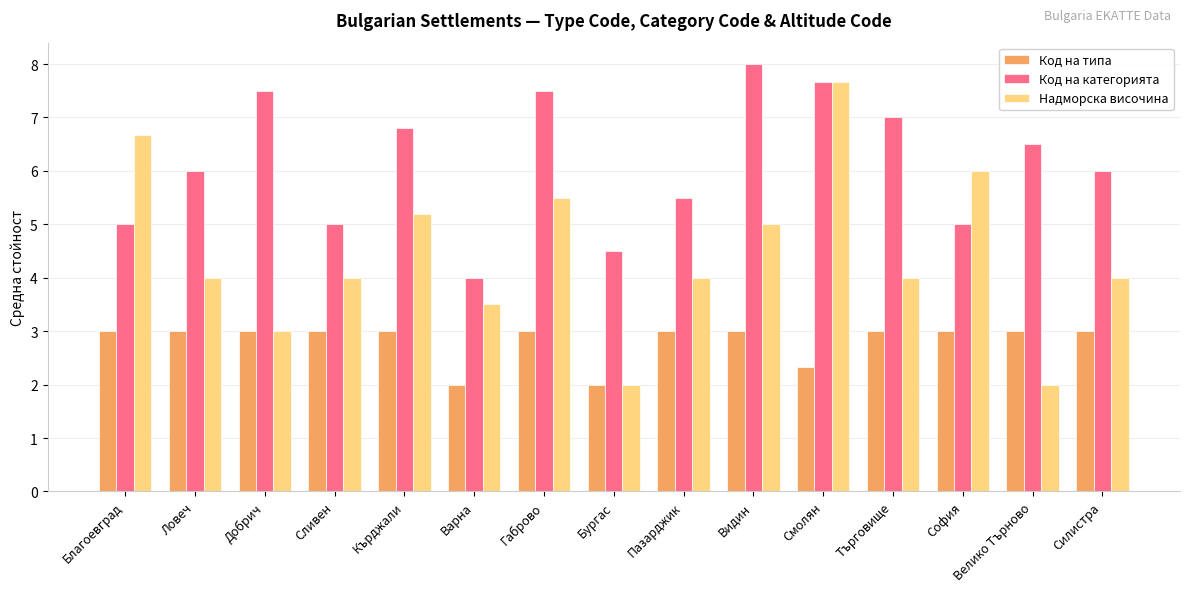

How many Код на типа values are between 3 and 4?

12